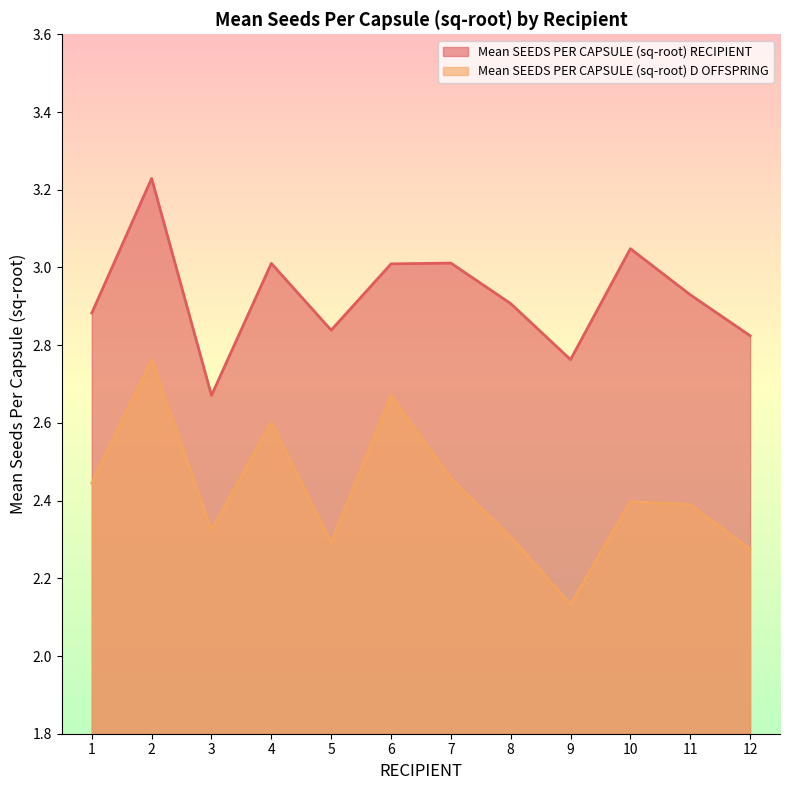

Reading right to left, transcribe all the data shown in this chart.

Mean SEEDS PER CAPSULE (sq-root) RECIPIENT: 2.8	2.9	3.0	2.8	2.9	3.0	3.0	2.8	3.0	2.7	3.2	2.9
Mean SEEDS PER CAPSULE (sq-root) D OFFSPRING: 2.3	2.4	2.4	2.1	2.3	2.5	2.7	2.3	2.6	2.3	2.8	2.4